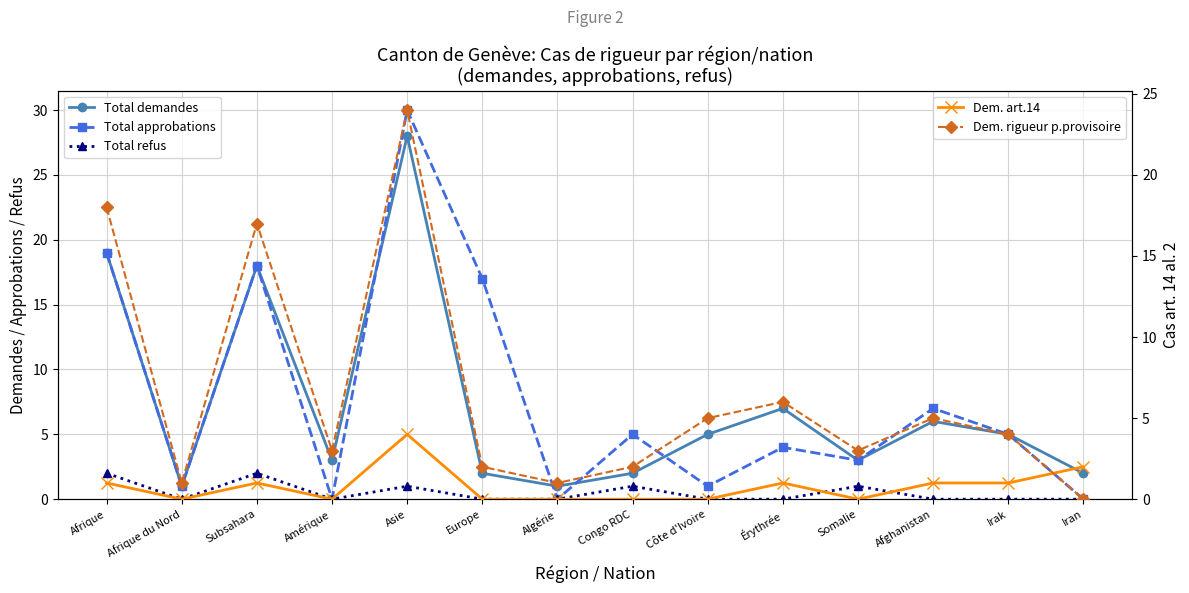

Does the chart have visible grid lines?

Yes